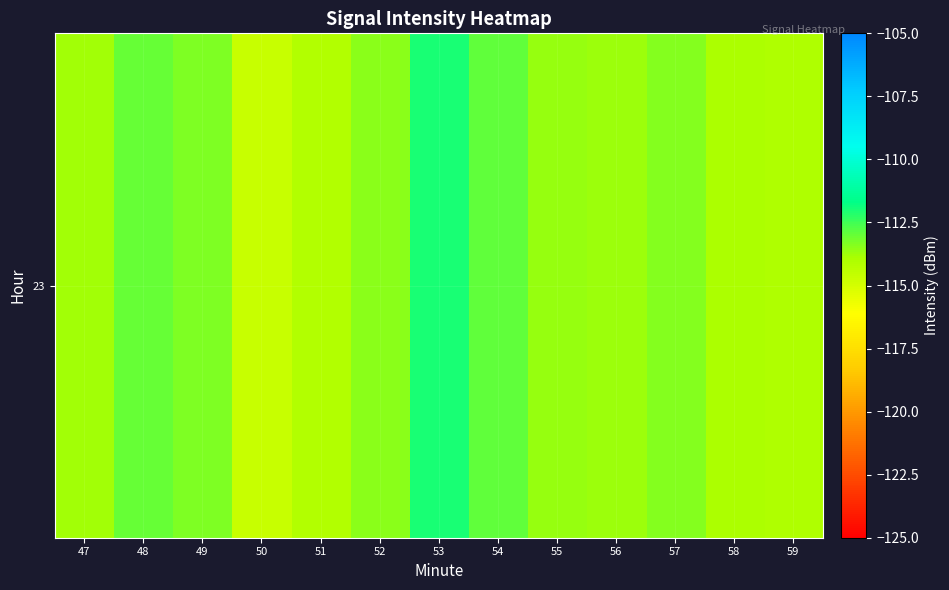

Rank the categories by value from lowest to highest.

50, 51, 59, 58, 47, 56, 55, 52, 57, 49, 48, 54, 53